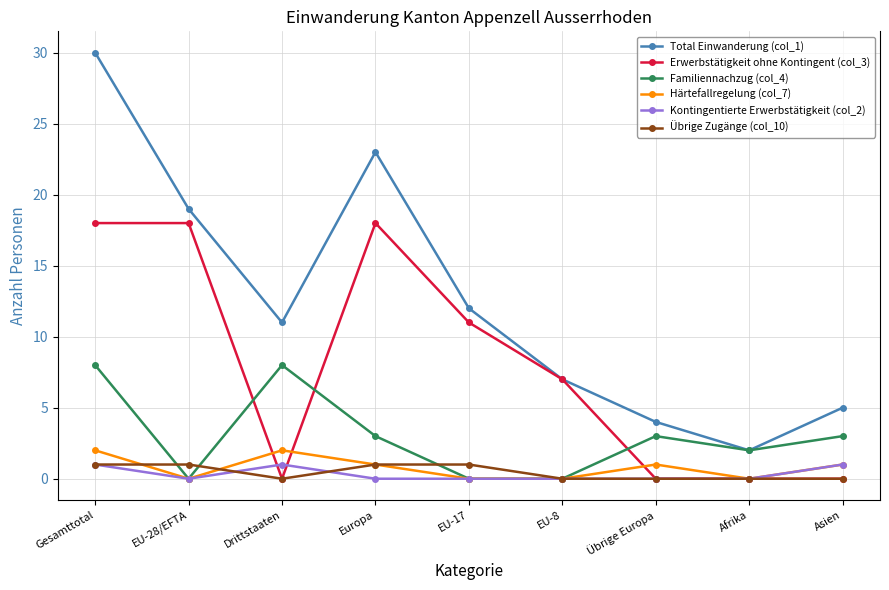

The Kontingentierte Erwerbstätigkeit (col_2) series shows 1 at Asien. True or false?

True